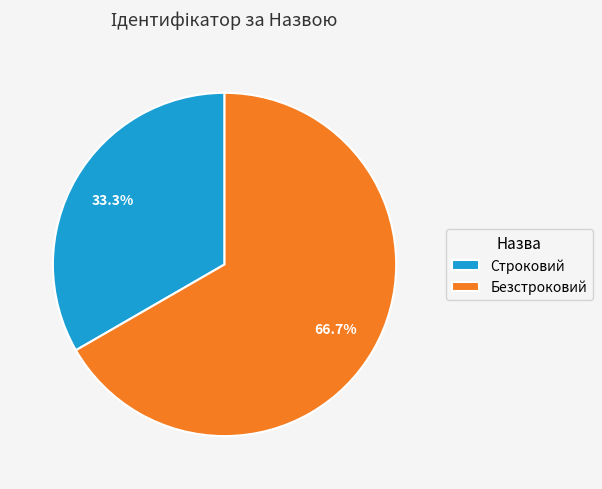

How many slices are in this pie chart?

2